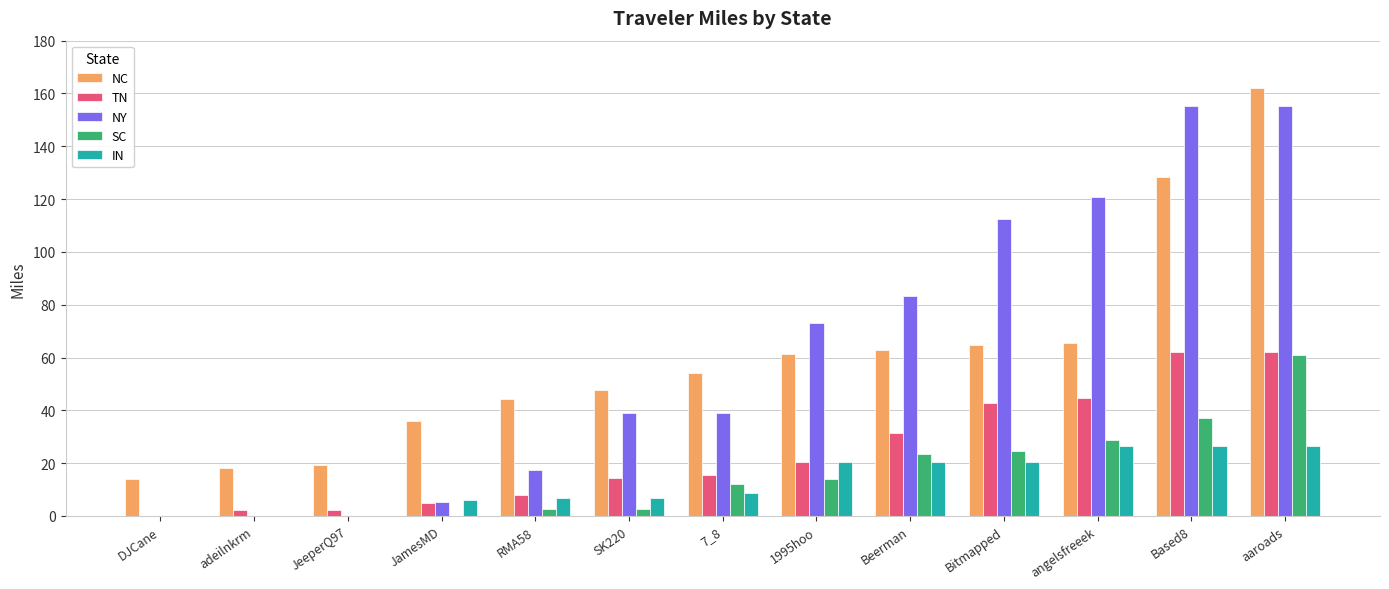

At which category is the sum across all series the highest?

aaroads